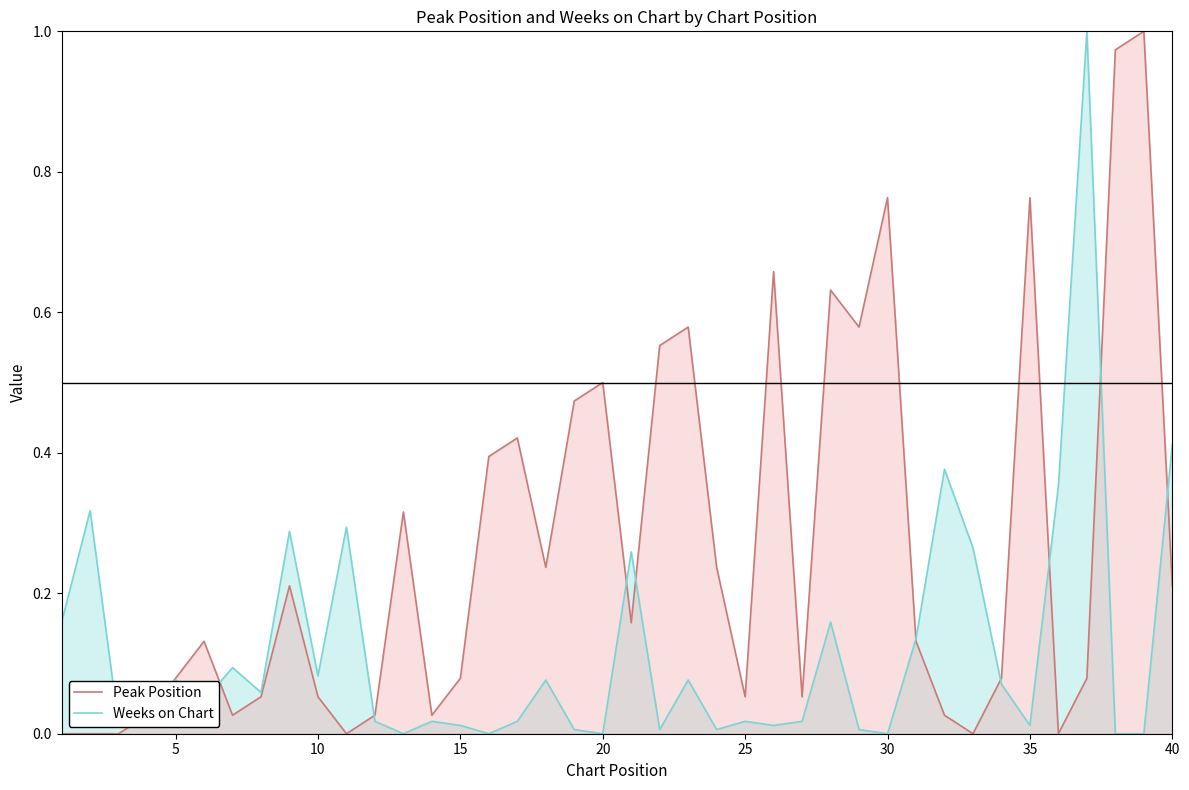

How many lines are shown in the chart?

2